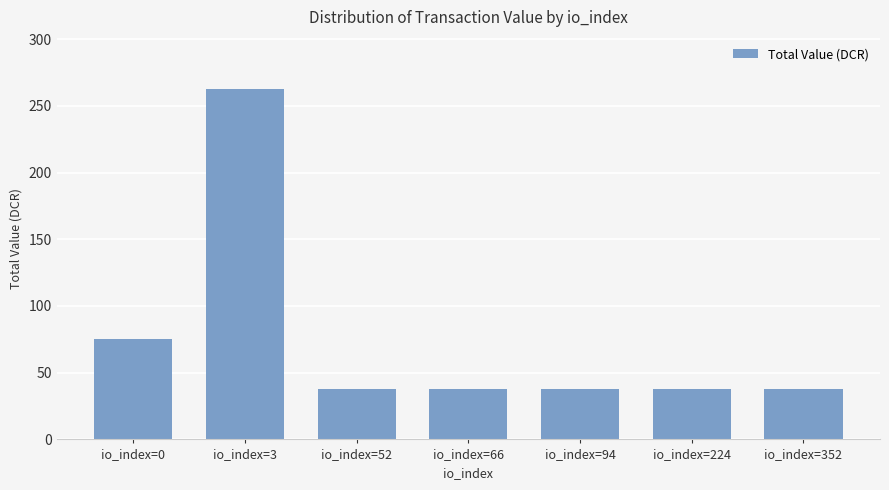

What is the value of the 1st bar from the left?

75.0